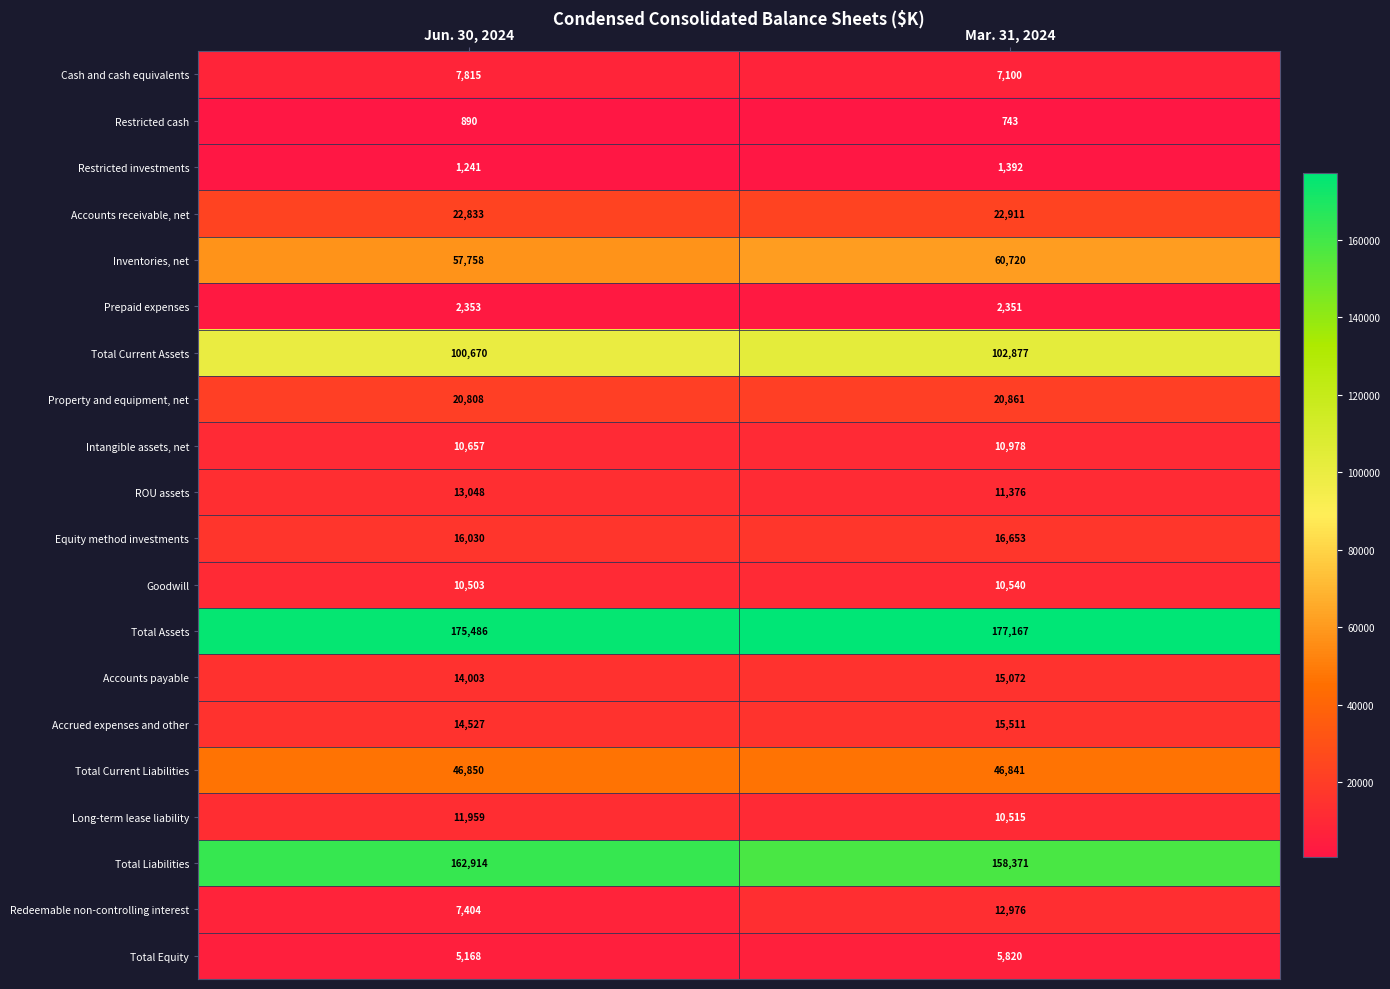

Is the value of Accounts receivable, net at Mar. 31, 2024 greater than the value of Redeemable non-controlling interest at Jun. 30, 2024?

Yes